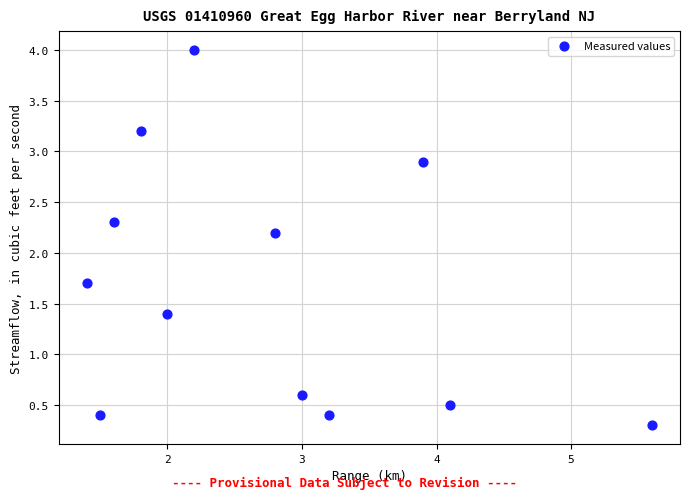

What is the range of Y values (max minus min)?

3.7